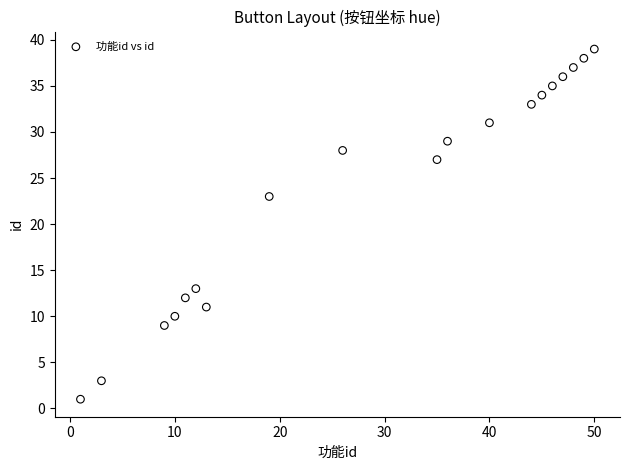

What Y value in the scatter plot is closest to 20?

23